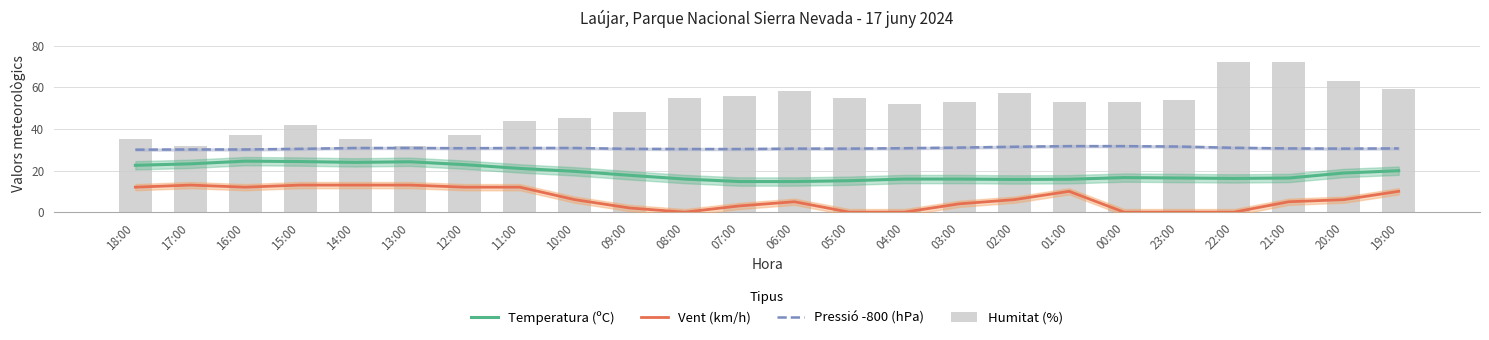

What is the spread (max minus min) of values at 22:00?

72.0